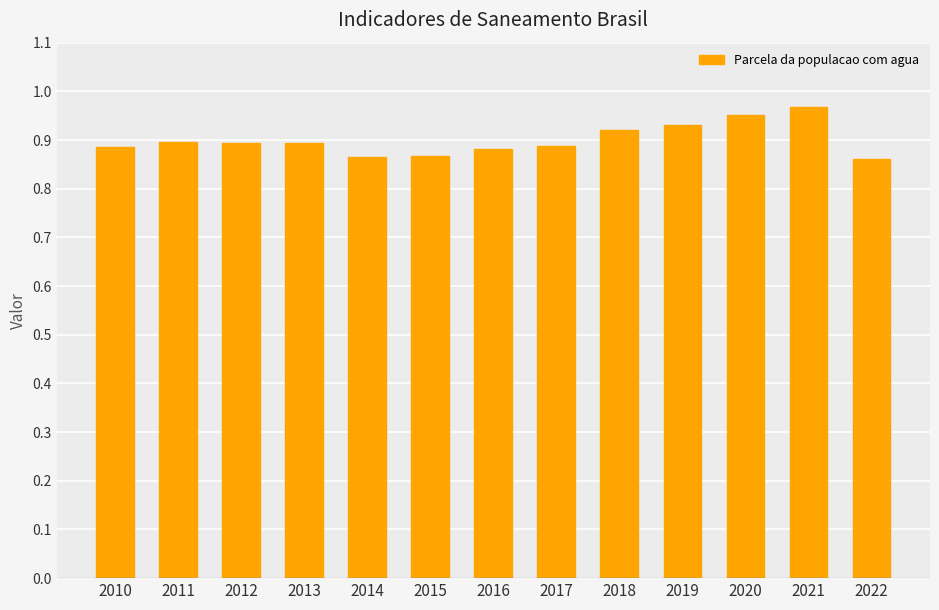

Count the values in the range 0 to 1.

13